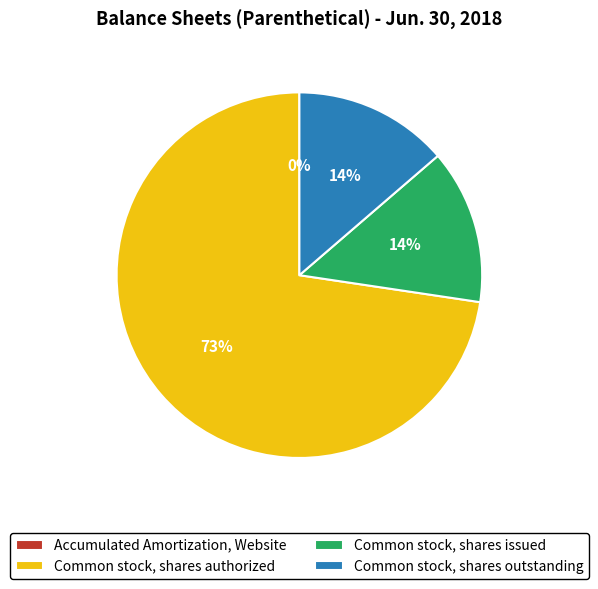

Which category accounts for the majority?

Common stock, shares authorized